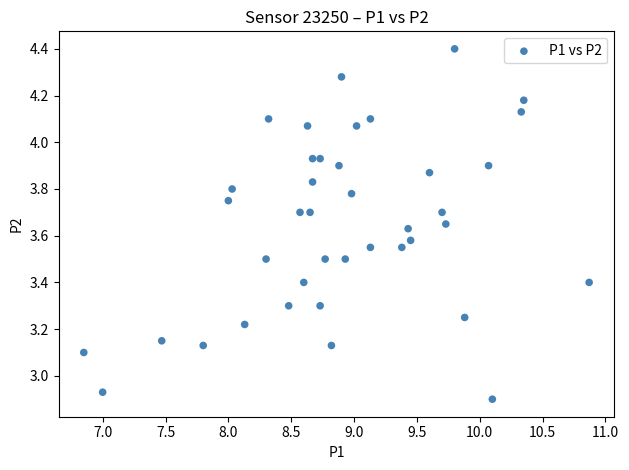

What is the range of X values (max minus min)?

4.0